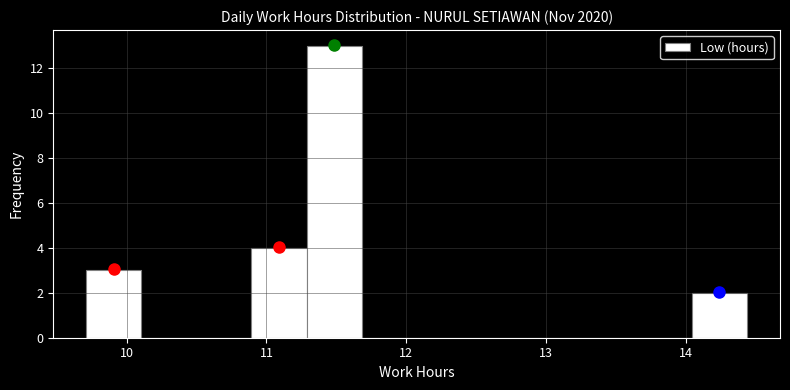

Around what value on the x-axis is the tallest bar? Give the approximate position of its centre, as read against the axis.

11.5